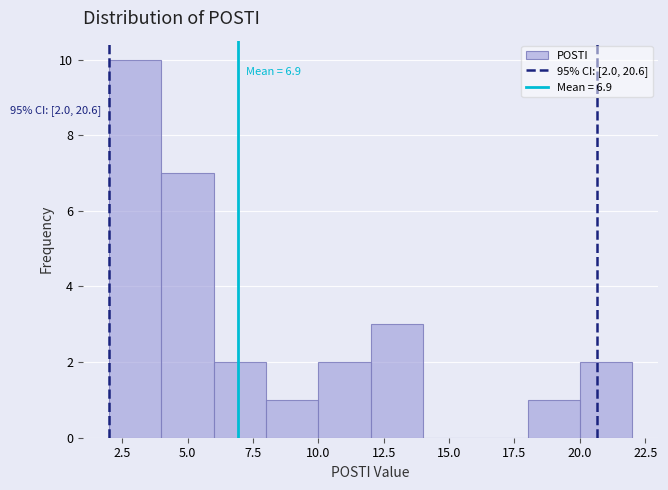

Which range on the x-axis has the tallest bar?

2 to 4